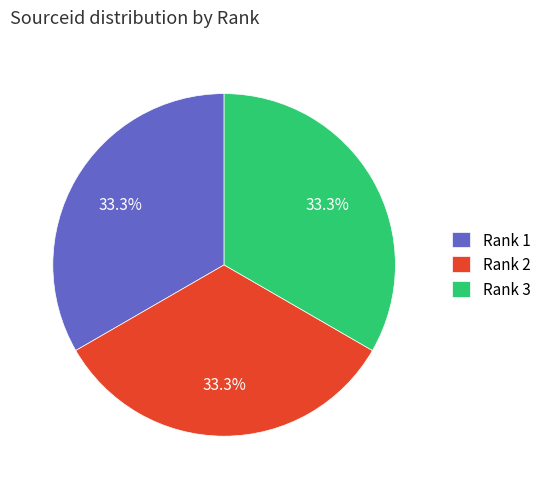

What percentage is NOT represented by Rank 1?

66.7%